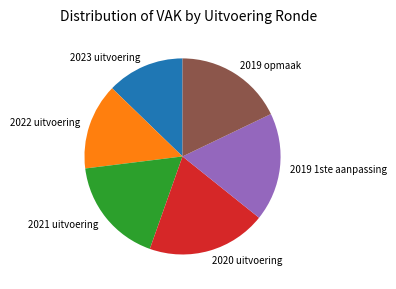

Between 2022 uitvoering and 2023 uitvoering, which is larger?

2022 uitvoering